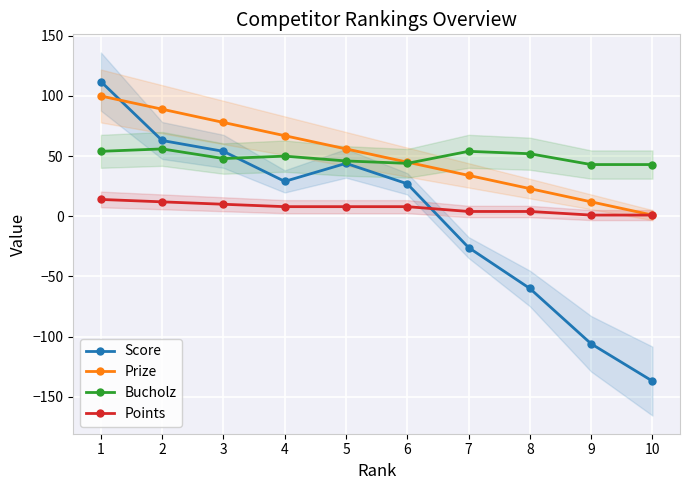

Between which two adjacent categories do Points and Score first intersect?

6 and 7